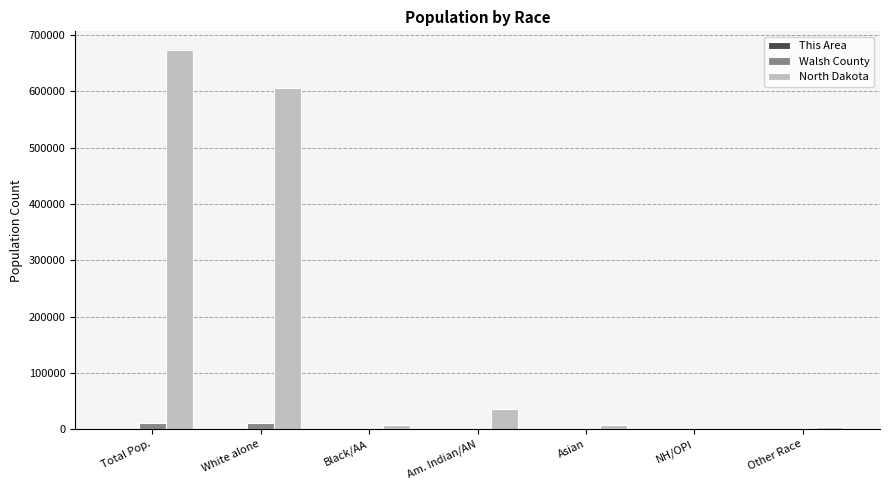

Are the bars horizontal?

No